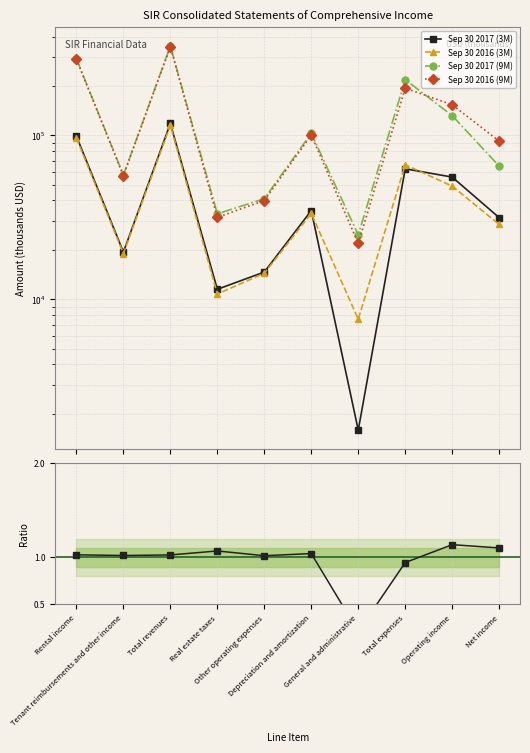

Is it true that Sep 30 2016 (3M) equals 115036.0 at Total revenues?

True